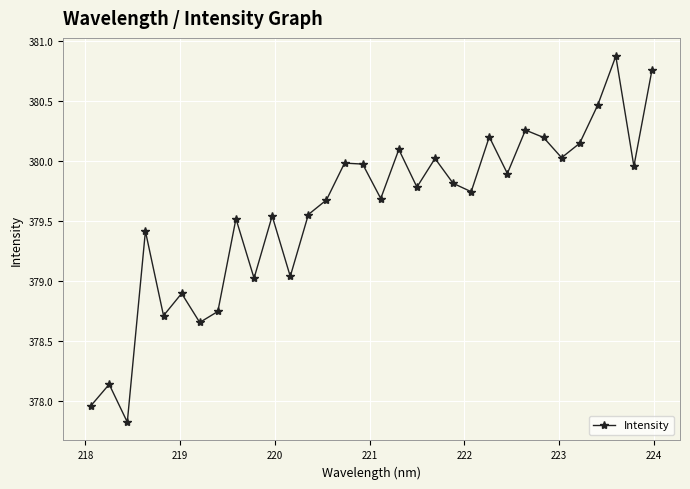

What is the difference between the second highest and minimum values?

2.9